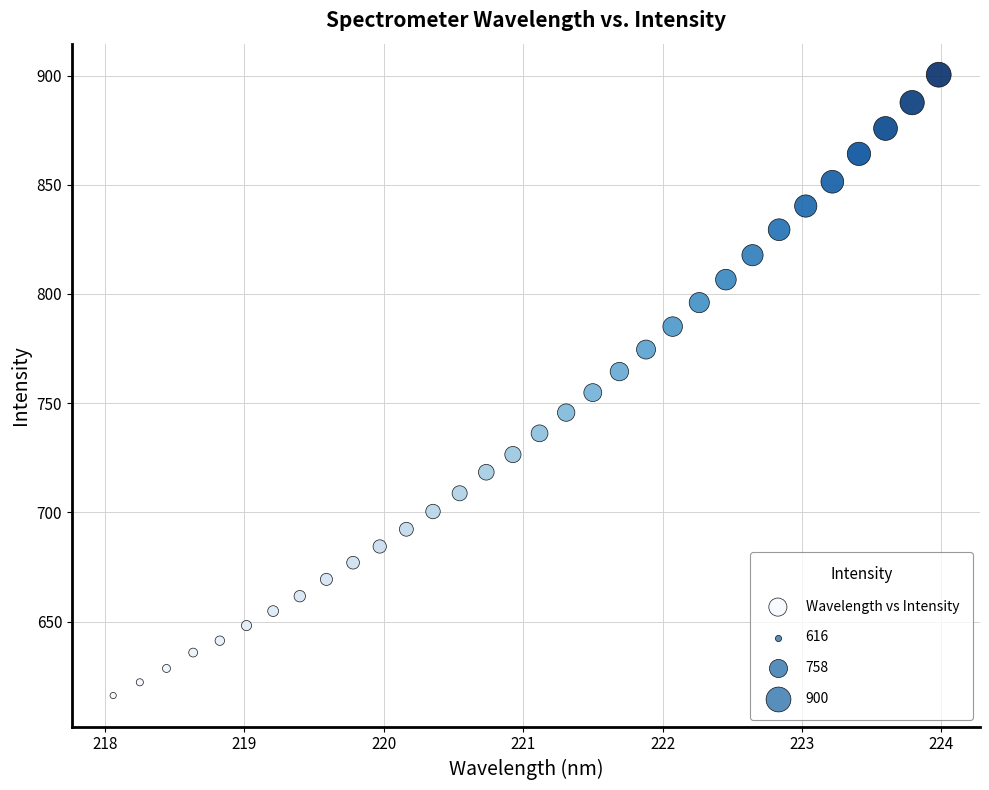

What Y value in the scatter plot is closest to 758?

754.8